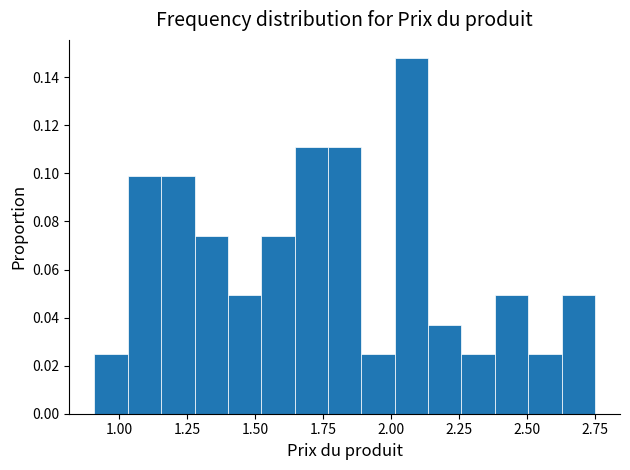

Read against the x-axis, roughly where is the centre of the tallest bar?

2.10